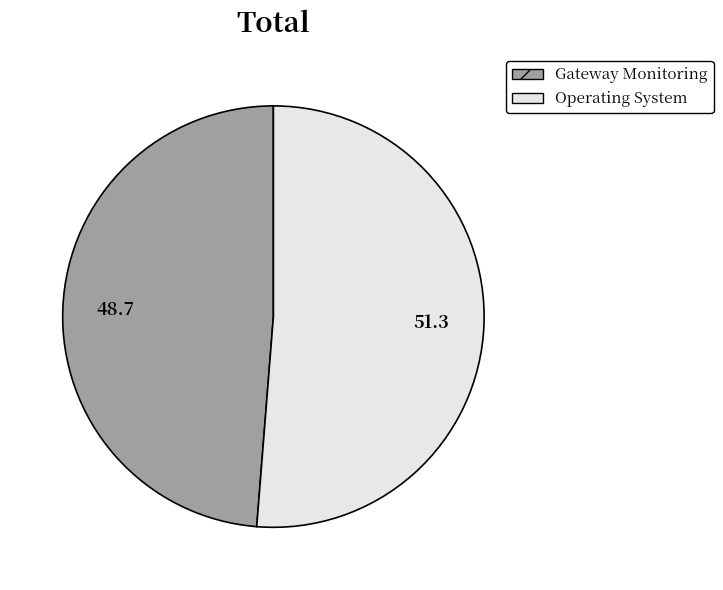

Rank the categories by value from highest to lowest.

Operating System, Gateway Monitoring